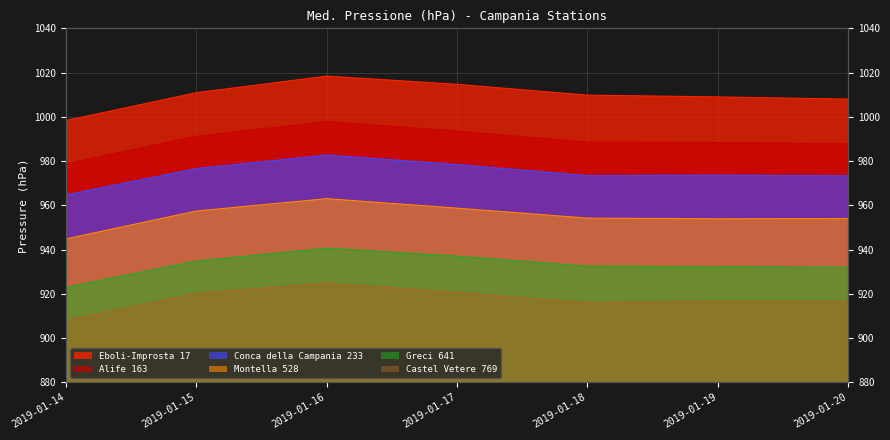

What is the highest value of the Conca della Campania 233 series?

982.7